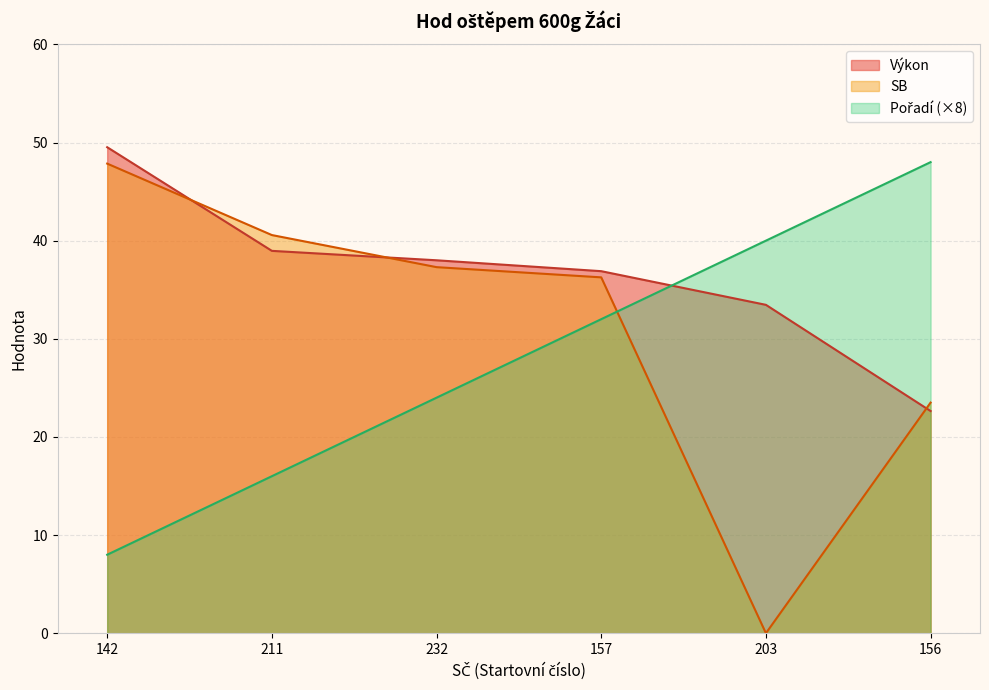

Reading left to right, what are all the values shown in this chart?

Pořadí: 142=8.0	211=16.0	232=24.0	157=32.0	203=40.0	156=48.0
Výkon: 142=49.5	211=39.0	232=38.0	157=36.9	203=33.5	156=22.6
SB: 142=47.9	211=40.6	232=37.3	157=36.3	203=0.0	156=23.5